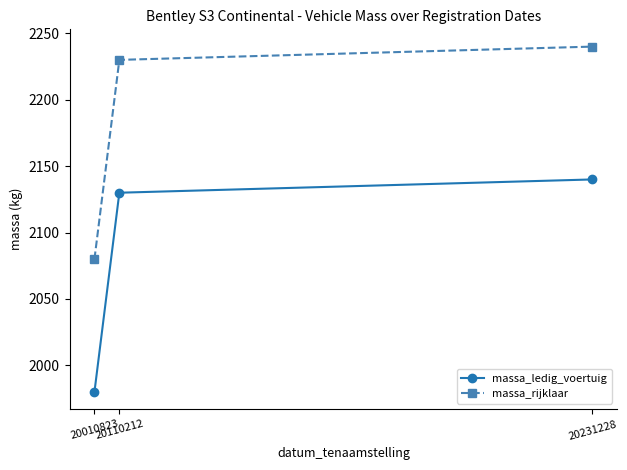

What is the value of the massa_ledig_voertuig point at the 2nd from the left?

2130